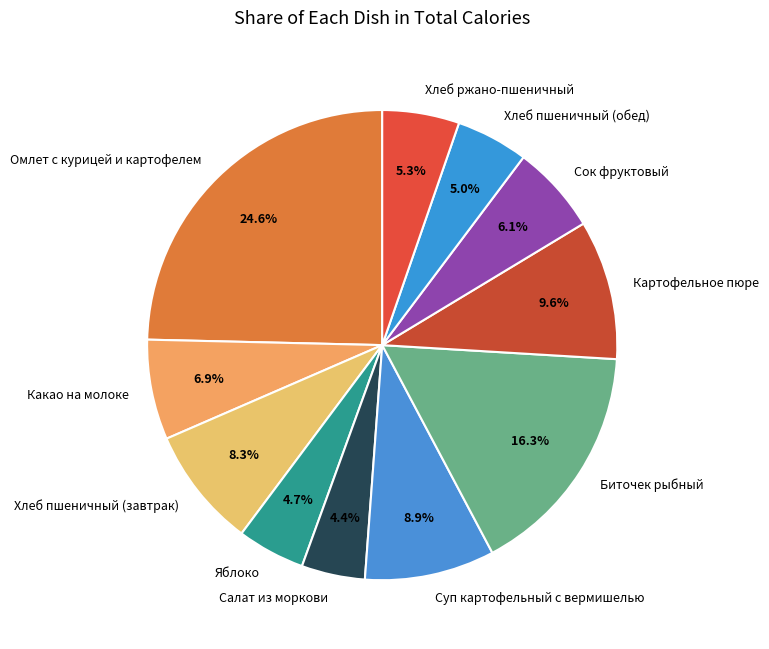

How many slices are in this pie chart?

11